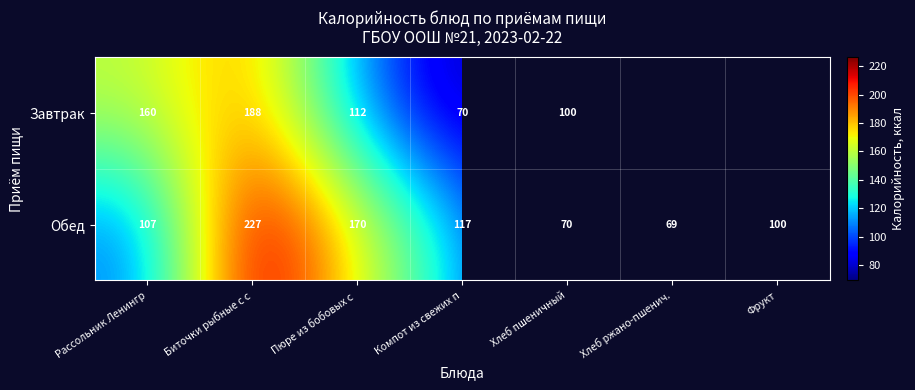

At Биточки рыбные с с, list the series in order from largest to smallest.

Обед, Завтрак